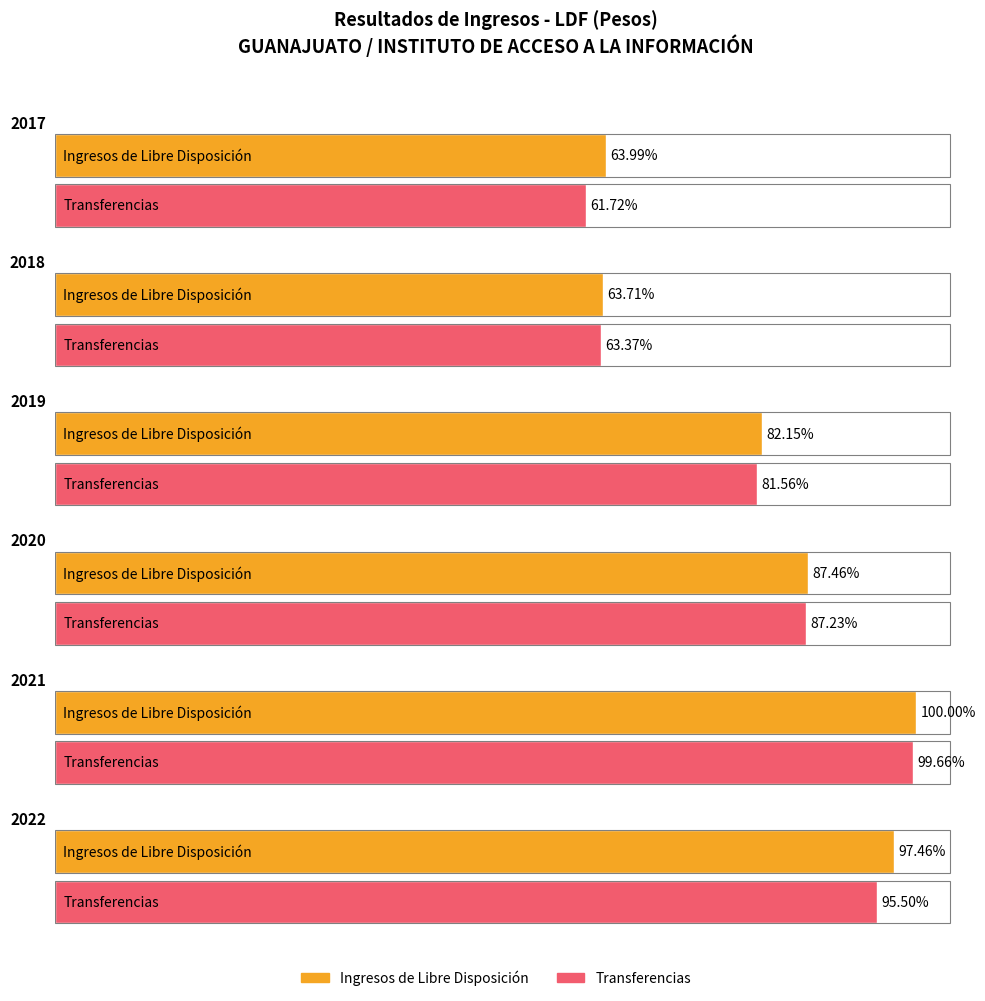

At how many categories does at least one series exceed 38400797?

4